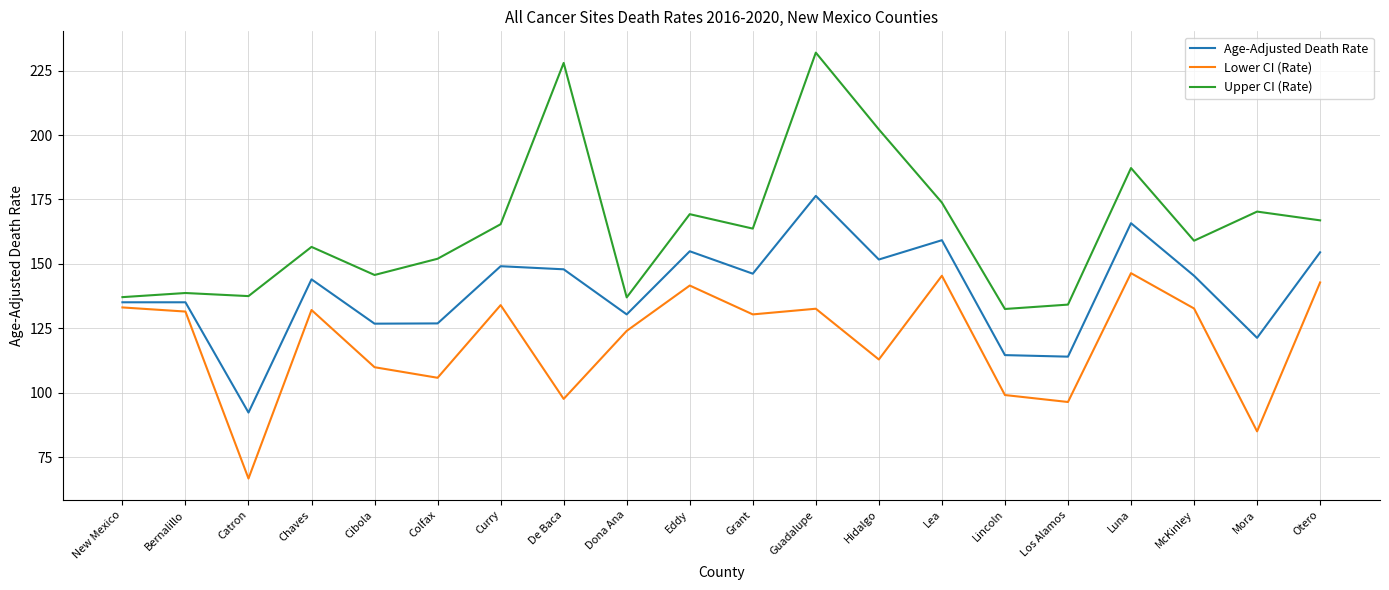

Is it true that Upper CI (Rate) equals 197.3 at Cibola?

False